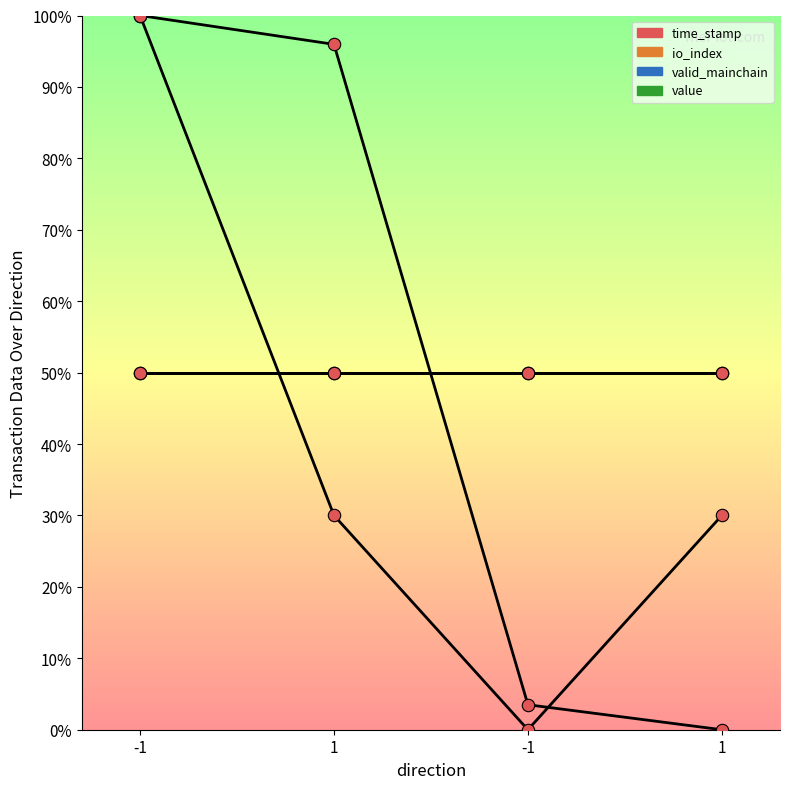

What are all the series names shown in the legend?

time_stamp, io_index, valid_mainchain, value